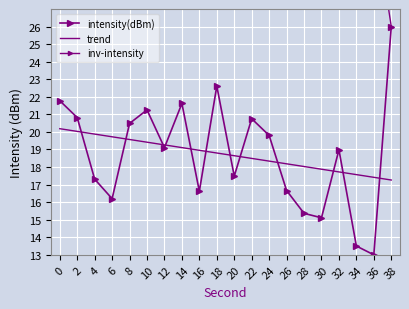

What are all the series names shown in the legend?

intensity(dBm), trend, inv-intensity